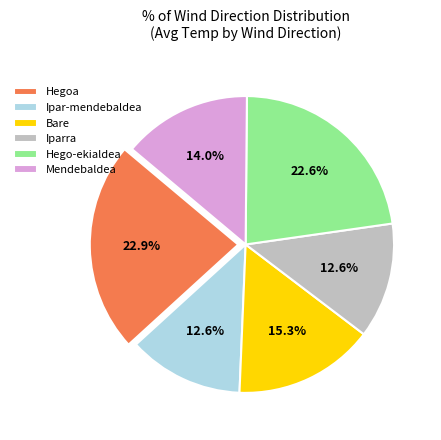

What percentage is the Ipar-mendebaldea slice, to the nearest percent?

13%